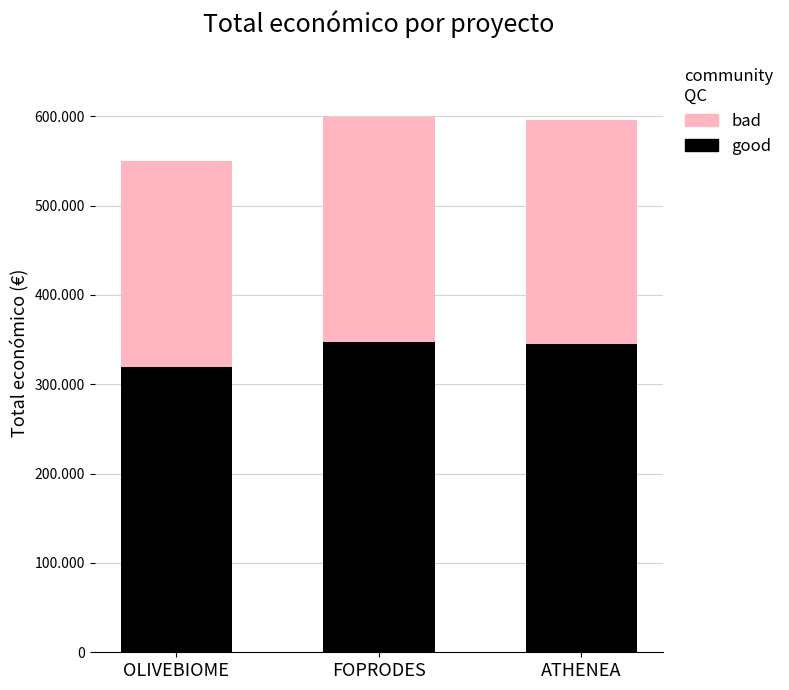

Does the chart contain stacked bars?

Yes